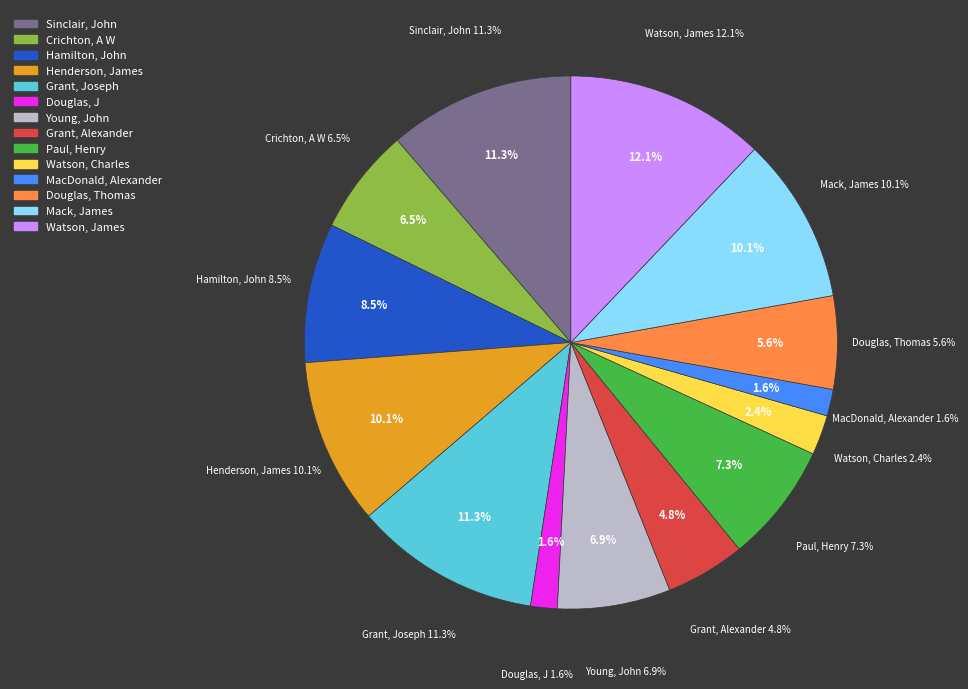

Is Crichton, A W the majority of the pie?

No